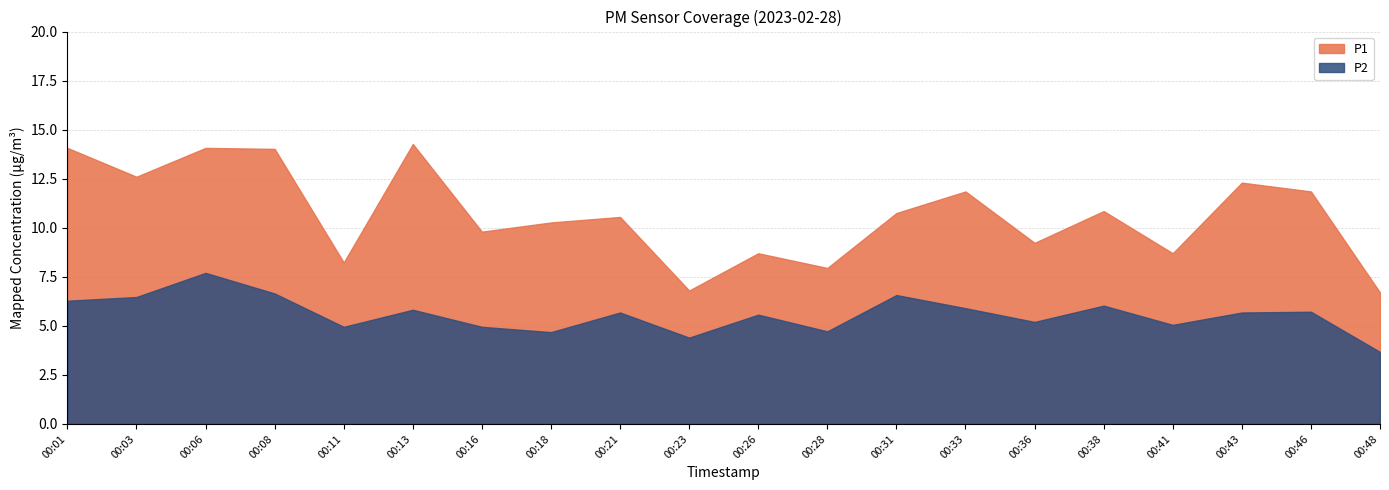

Rank the categories by P2 value from highest to lowest.

00:06, 00:08, 00:31, 00:03, 00:01, 00:38, 00:33, 00:13, 00:46, 00:21, 00:43, 00:26, 00:36, 00:41, 00:11, 00:16, 00:28, 00:18, 00:23, 00:48